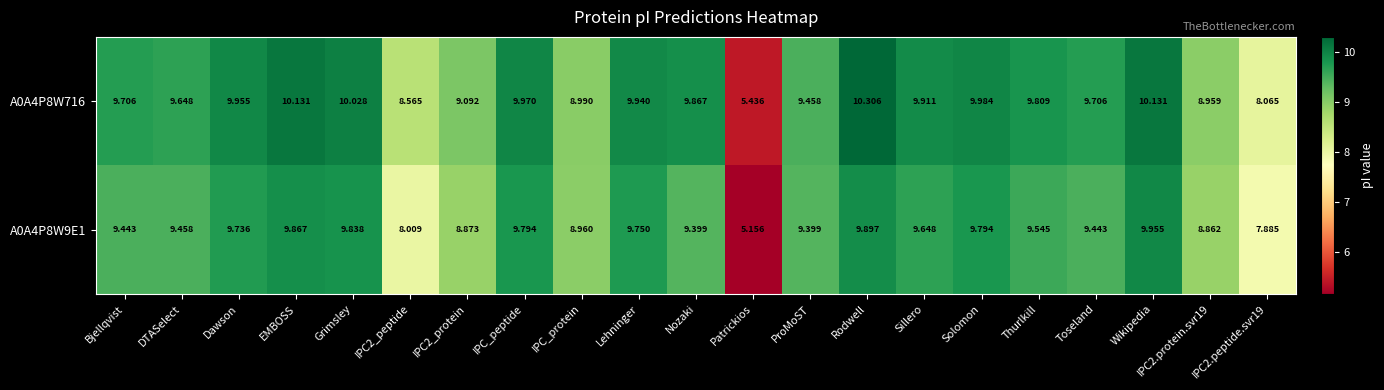

Rank the series at IPC2.peptide.svr19 from lowest to highest value.

A0A4P8W9E1, A0A4P8W716